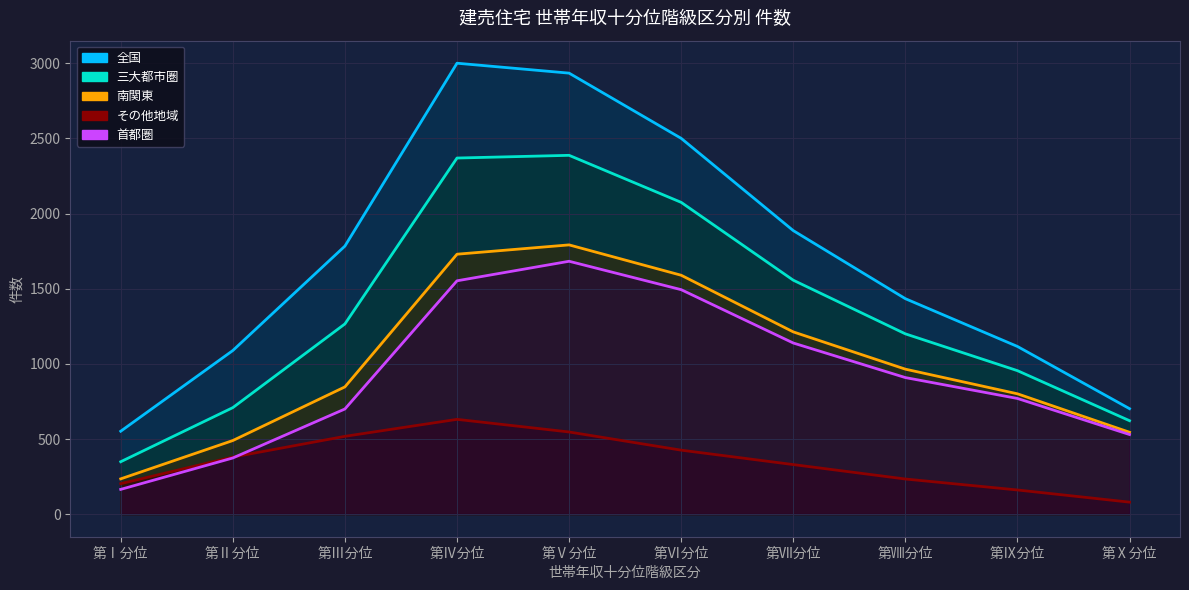

Is it true that 全国 equals 702 at 第Ⅹ分位?

True